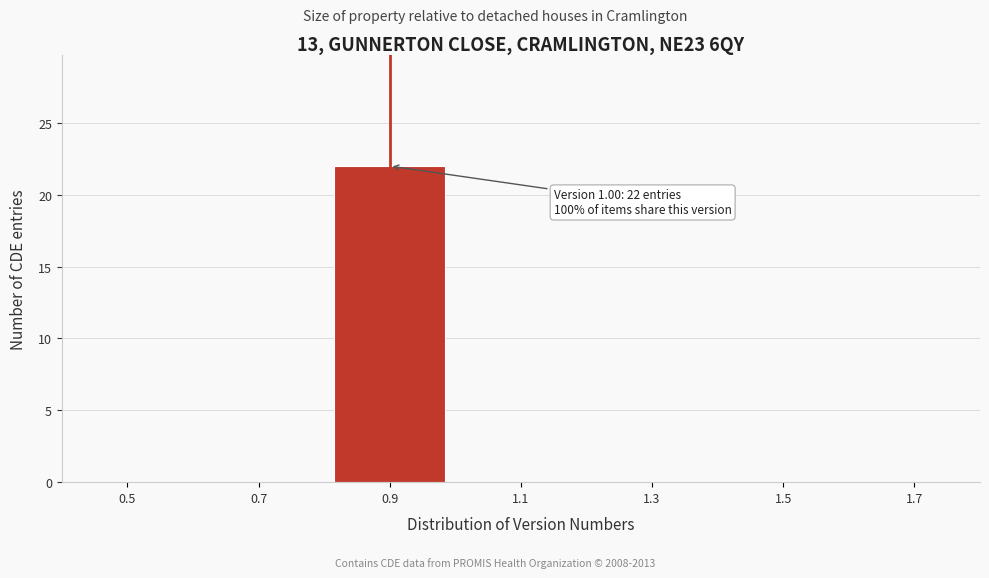

Reading left to right, transcribe all the data shown in this chart.

0.5=0	0.7=0	0.9=22	1.1=0	1.3=0	1.5=0	1.7=0